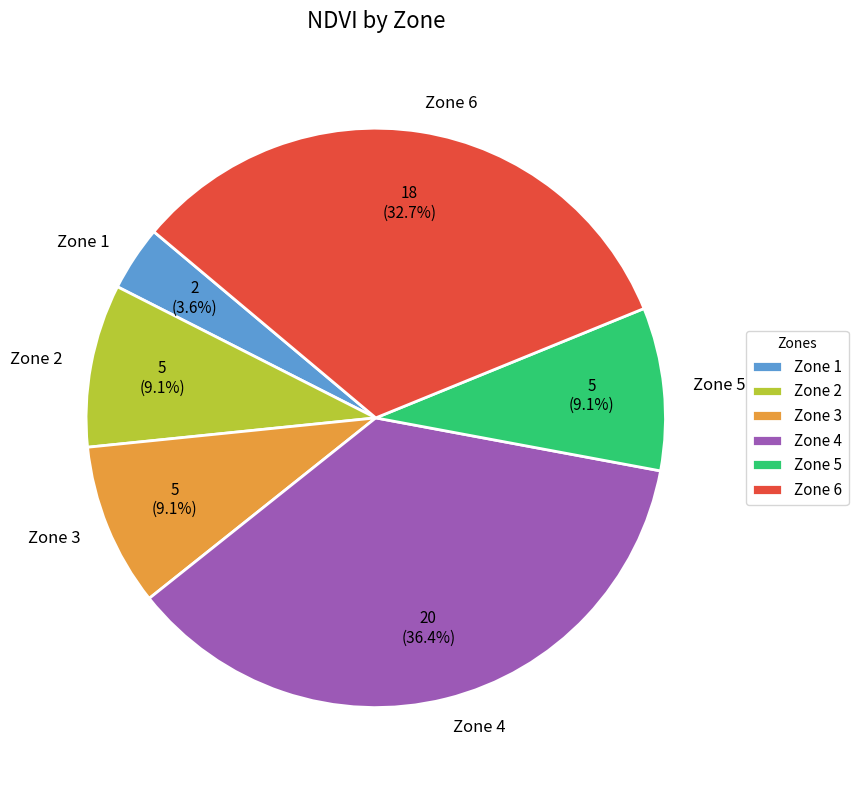

To the nearest percent, what is the difference between the Zone 5 and Zone 6 slice percentages?

24%